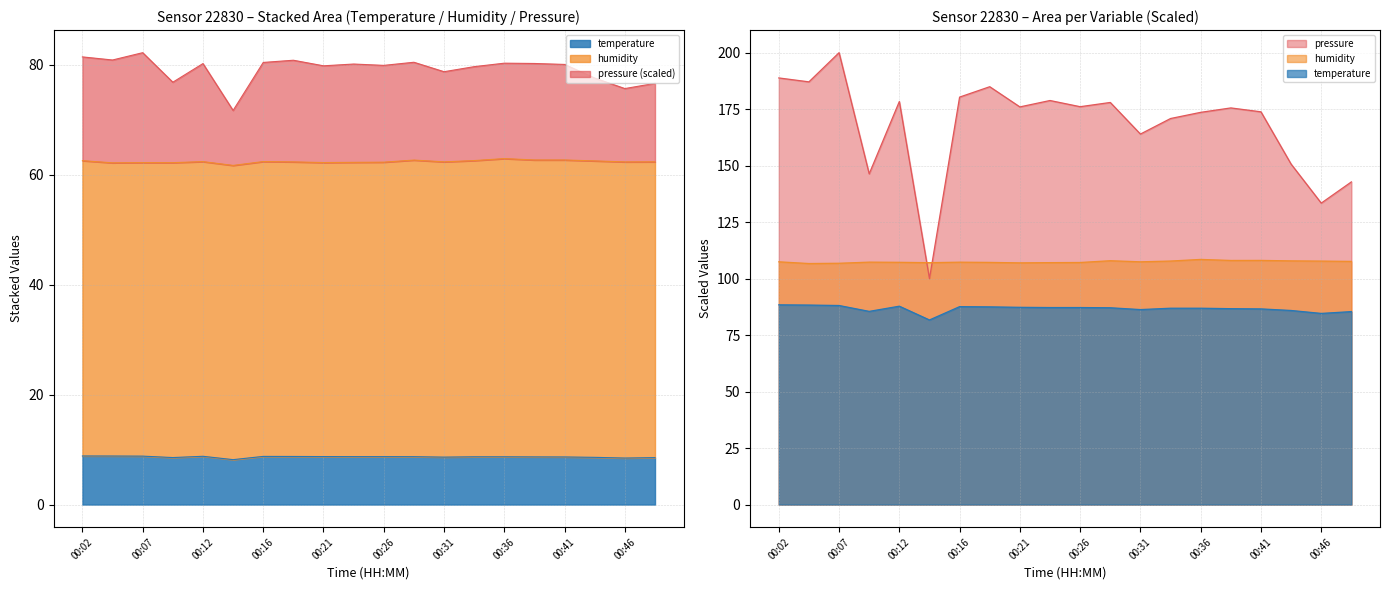

True or false: temperature has a value of 8.7 at 00:39.

True